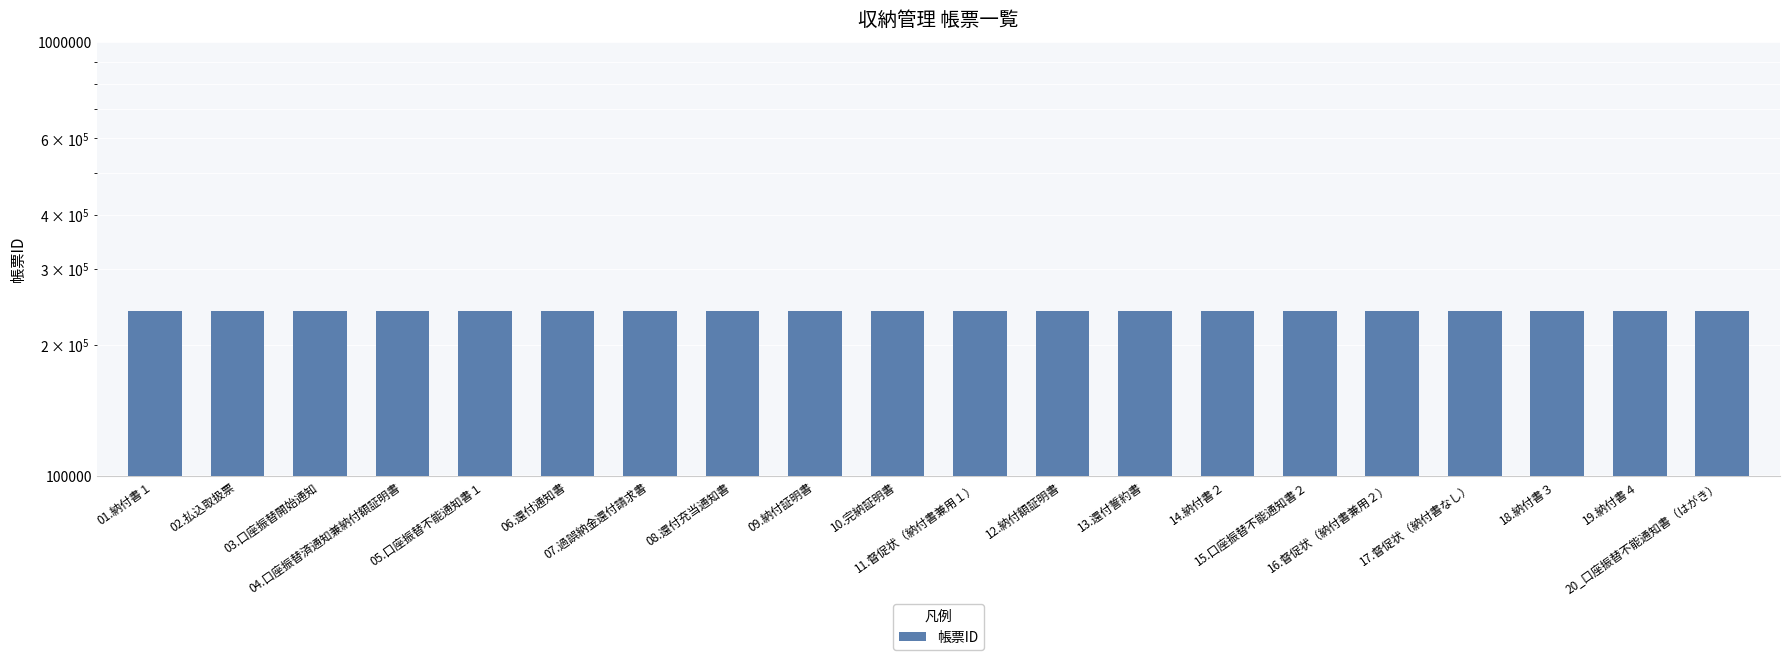

What position from the right is 04.口座振替済通知兼納付額証明書?

17